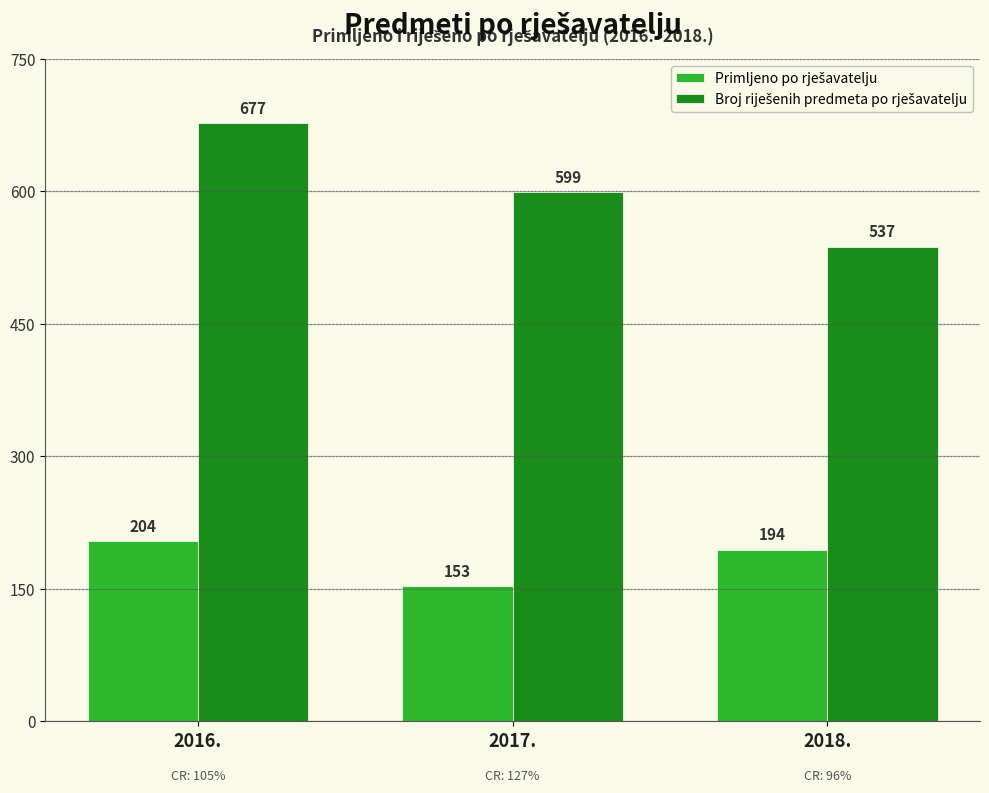

What is the total value across all series at 2016.?

881